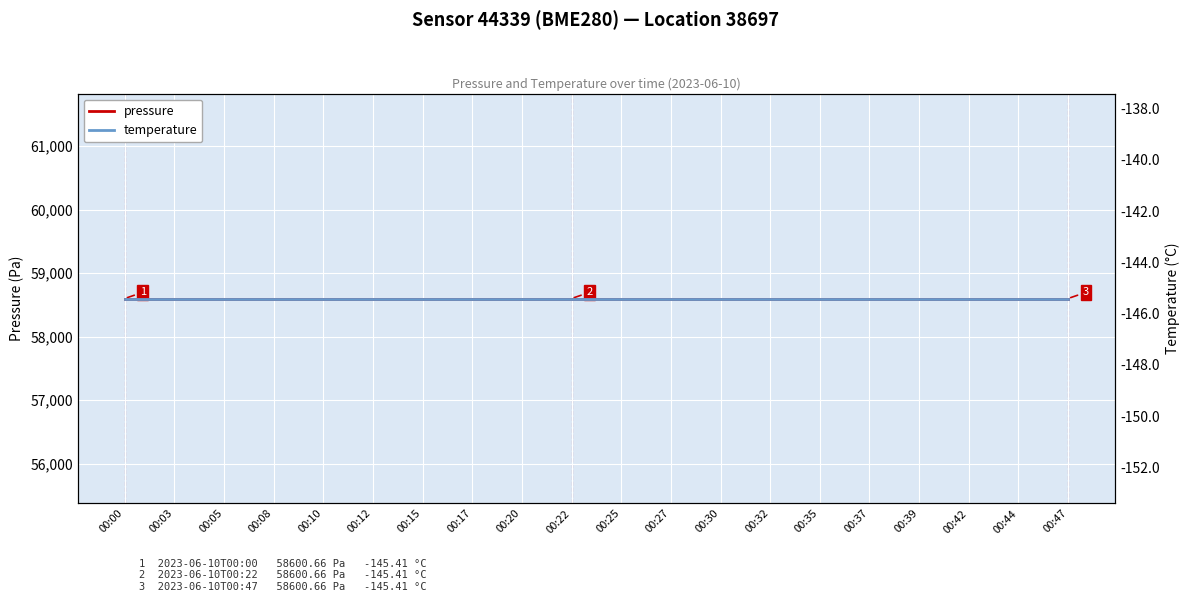

What is the minimum value shown in the chart?

-145.4